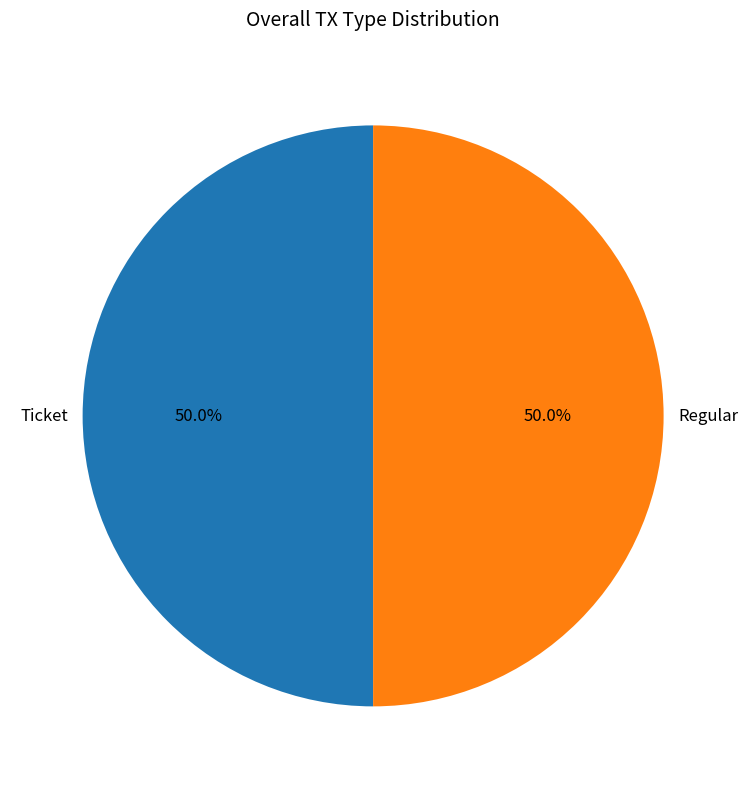

Approximately how many times larger is the value at Ticket compared to Regular?

1.0